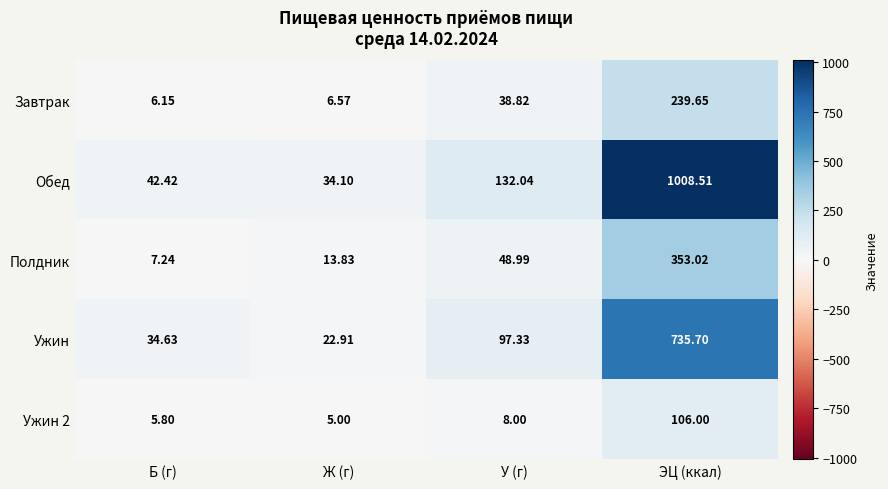

Rank the categories by Обед value from highest to lowest.

ЭЦ (ккал), У (г), Б (г), Ж (г)